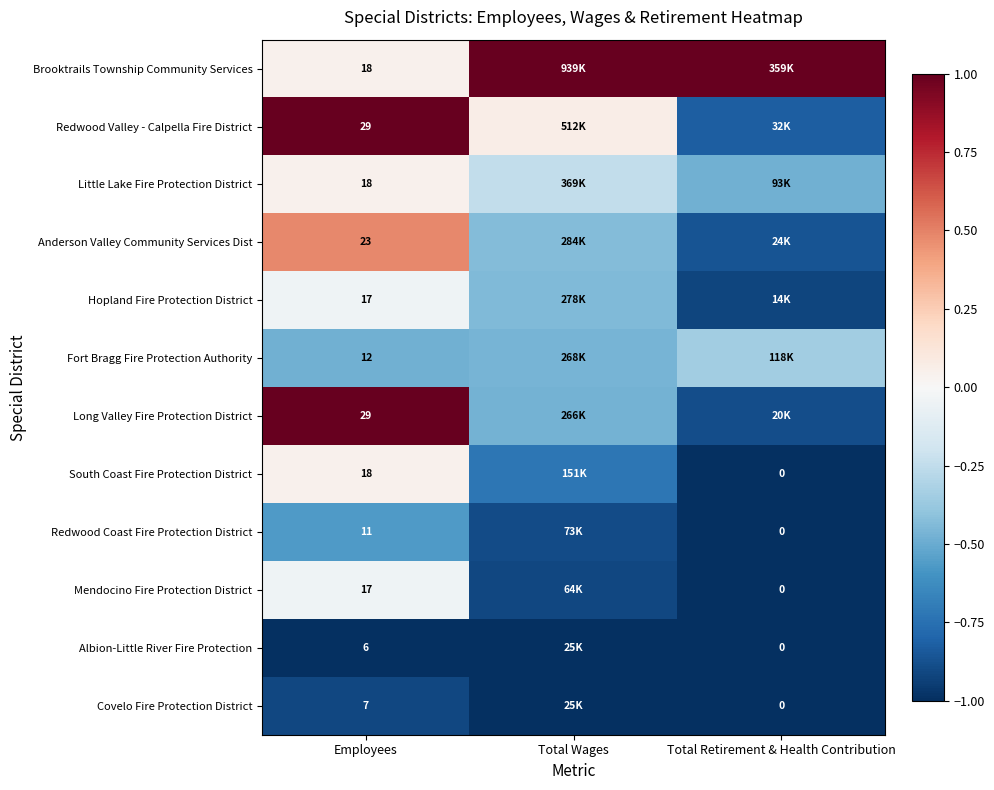

What is the sum of all South Coast Fire Protection District values?

-1.7